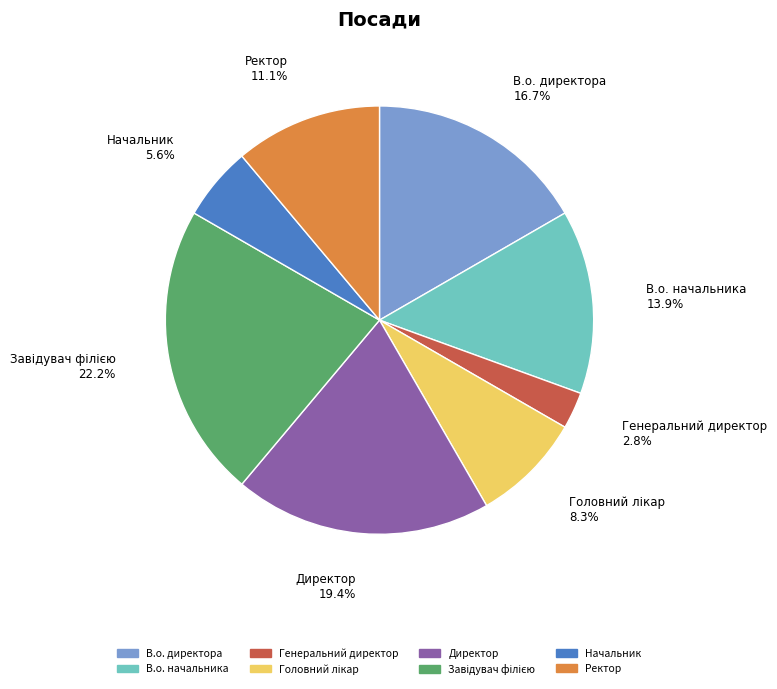

What percentage is the Начальник slice, to the nearest percent?

6%